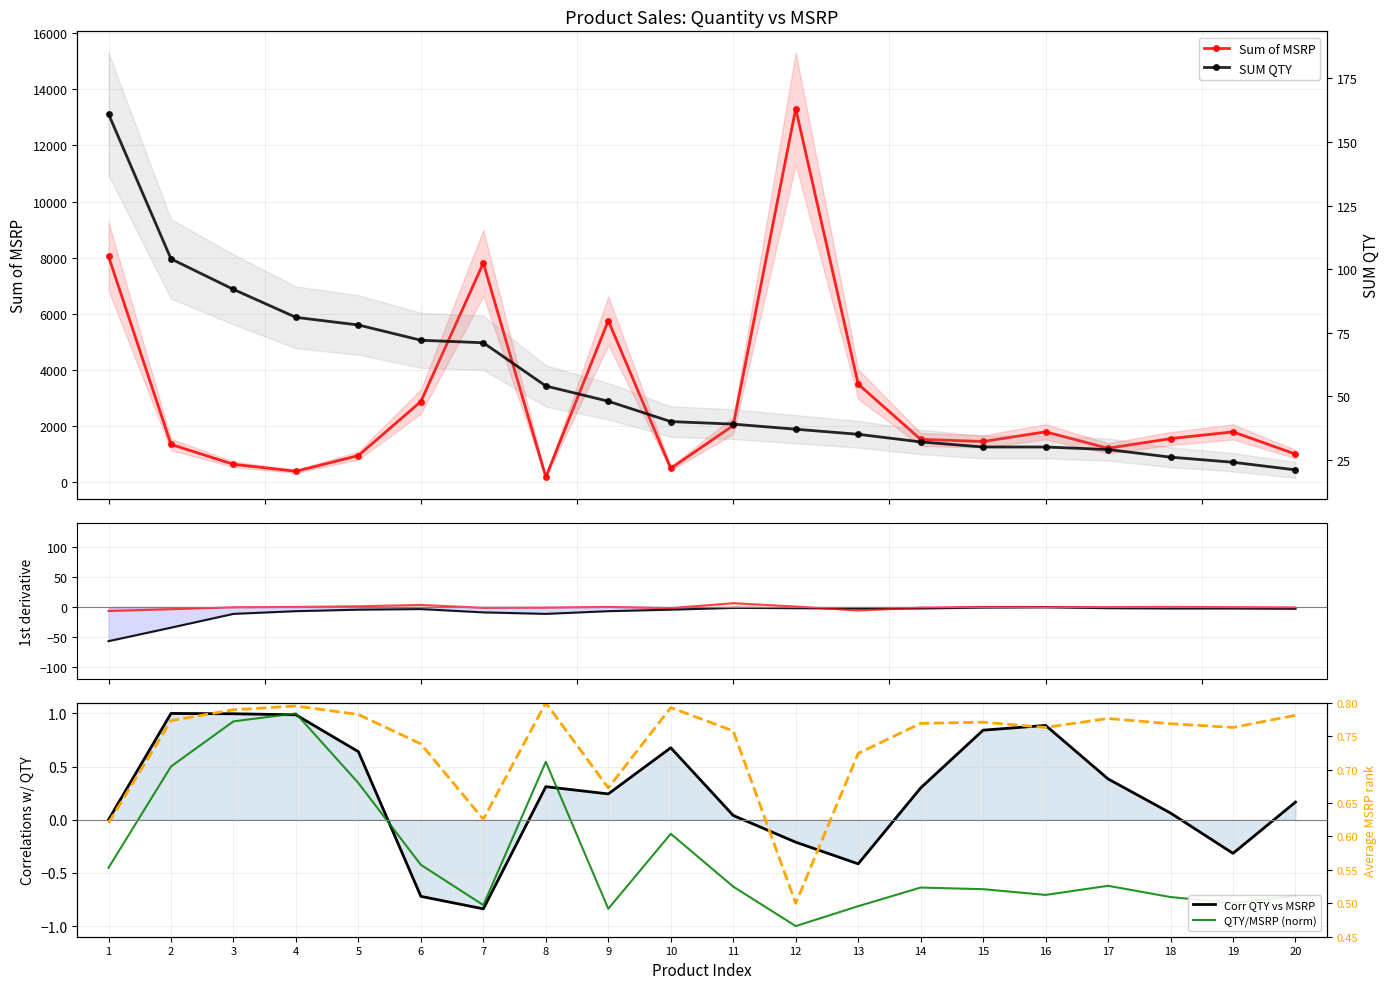

How many MSRP rank values are between 0 and 1?

20